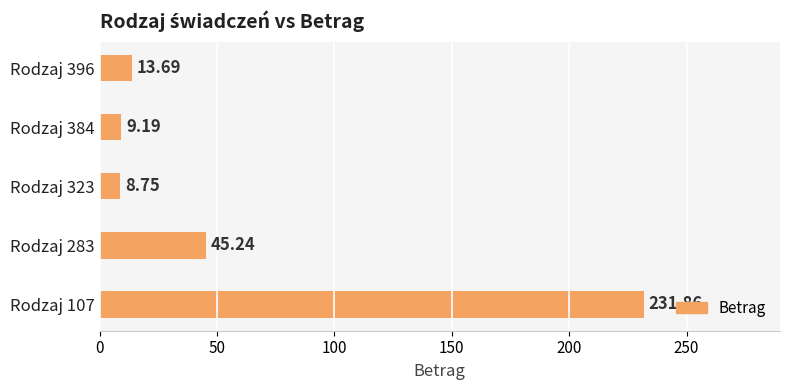

Which label corresponds to the smallest value in the chart?

Rodzaj 323